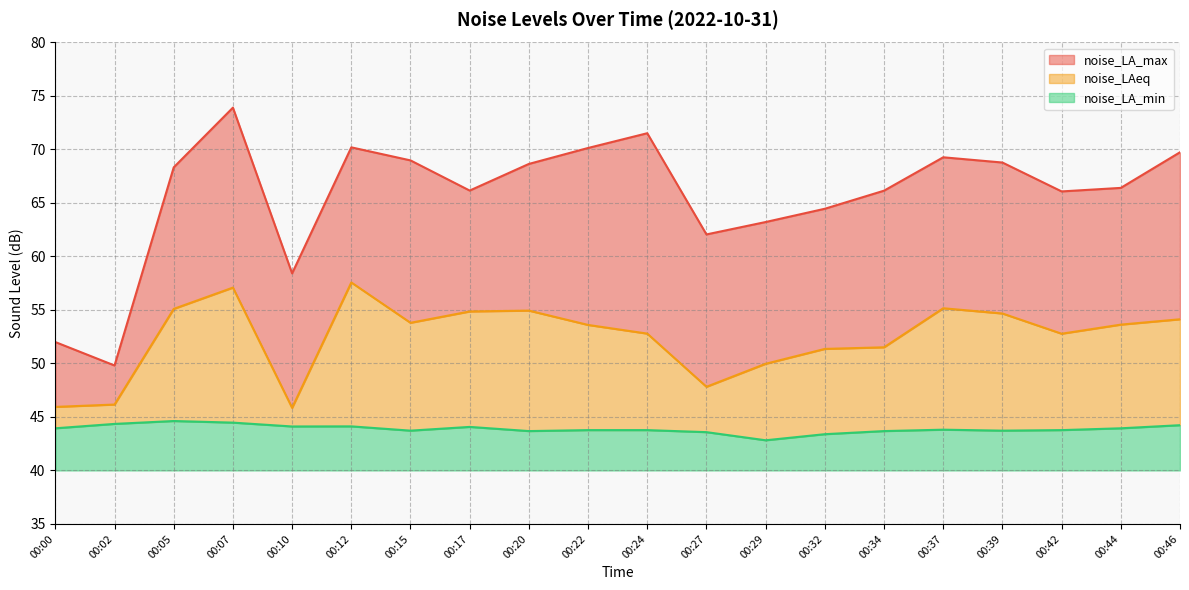

At which category does the chart reach its peak across all series?

00:07